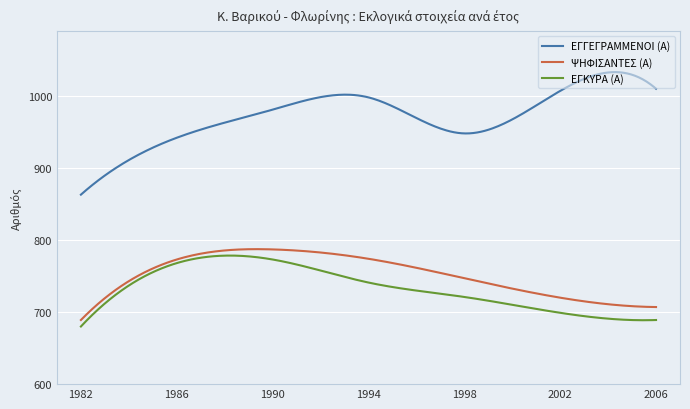

Which series has the largest range (max minus min)?

ΕΓΓΕΓΡΑΜΜΕΝΟΙ (Α)